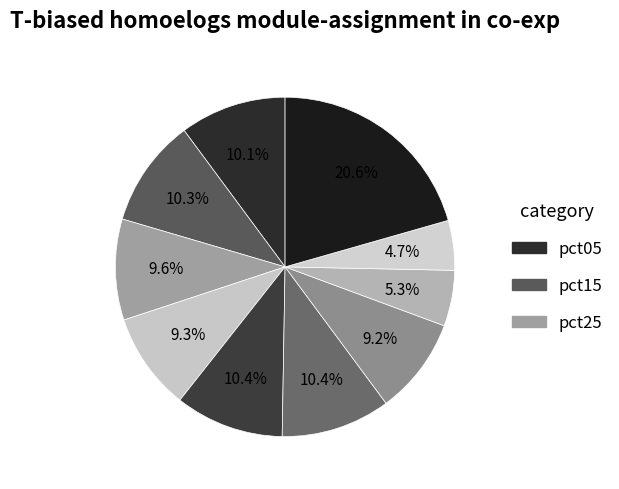

Count the number of slices in the pie.

10